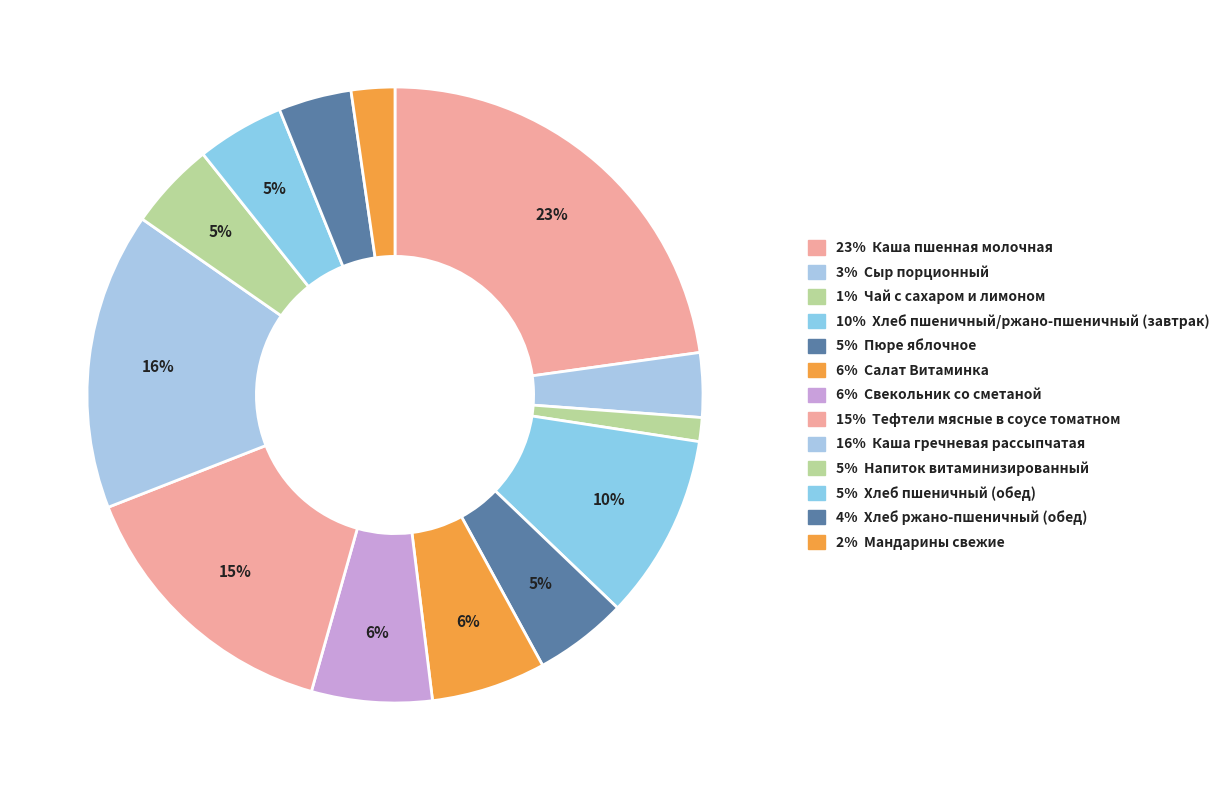

Which slice is the smallest?

Чай с сахаром и лимоном